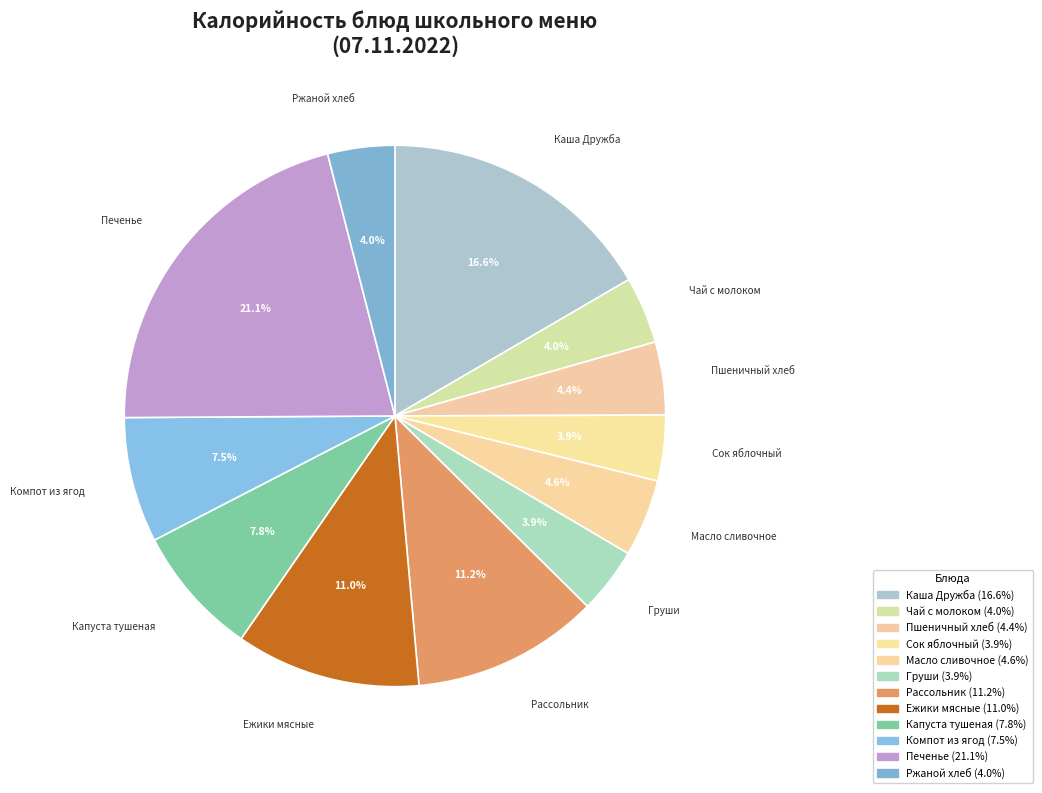

How many slices are in this pie chart?

12